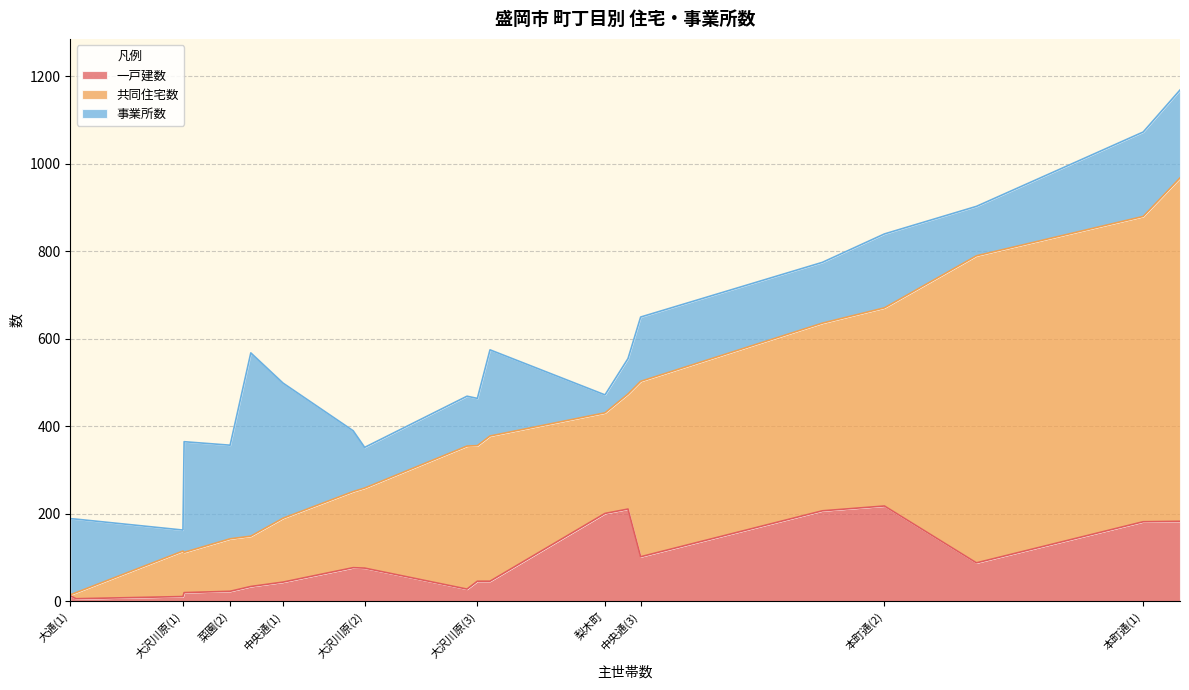

Does the chart display data point markers on the line(s)?

No